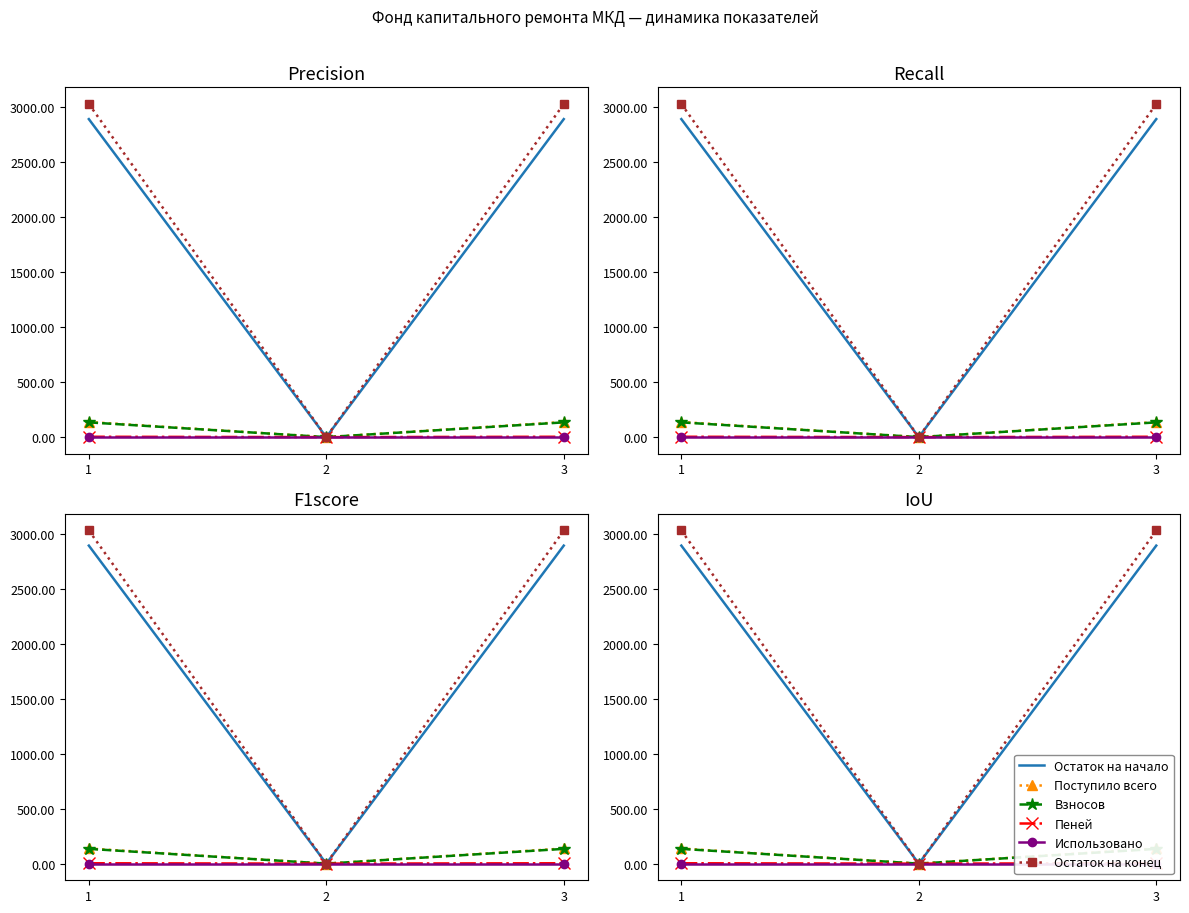

At which label is Взносов closest to 67?

2